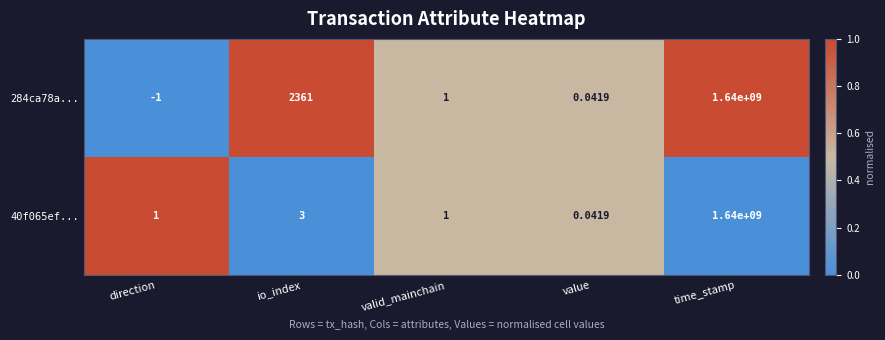

Is the value of 40f065ef... at direction greater than the value of 284ca78a... at direction?

Yes